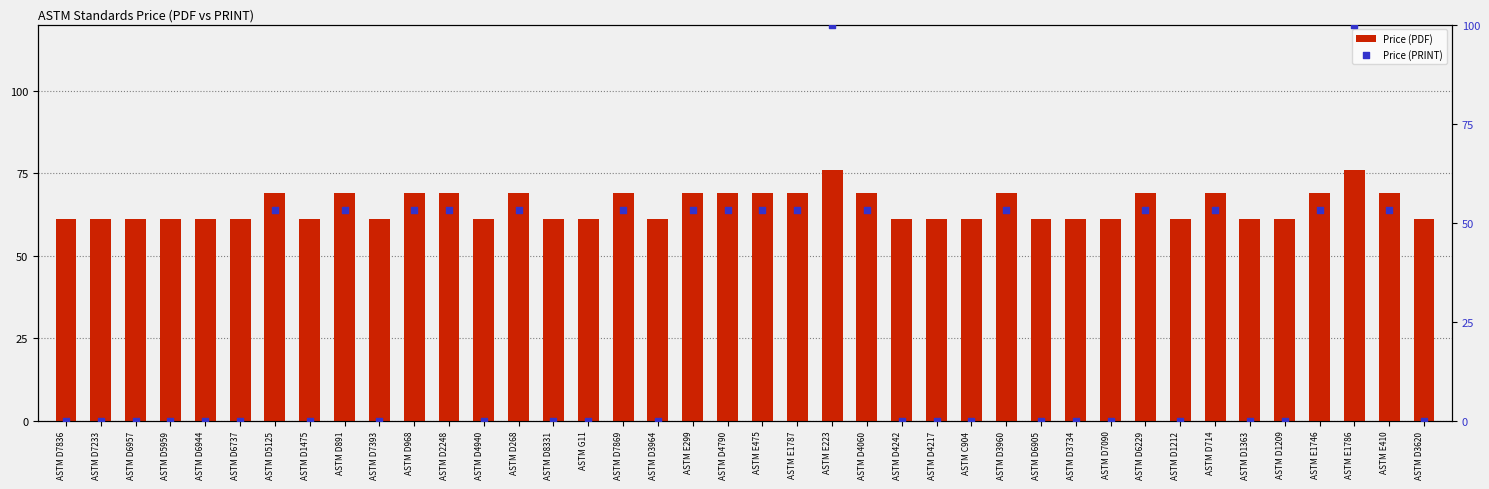

Which series reaches the minimum Y coordinate?

Price (PRINT)